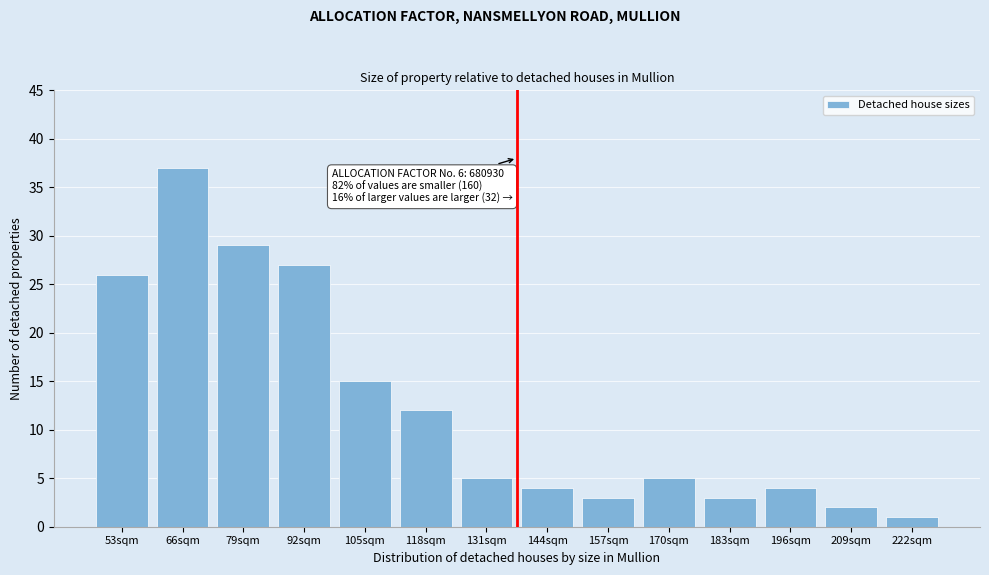

Reading right to left, extract all data points from this chart.

222sqm=1	209sqm=2	196sqm=4	183sqm=3	170sqm=5	157sqm=3	144sqm=4	131sqm=5	118sqm=12	105sqm=15	92sqm=27	79sqm=29	66sqm=37	53sqm=26